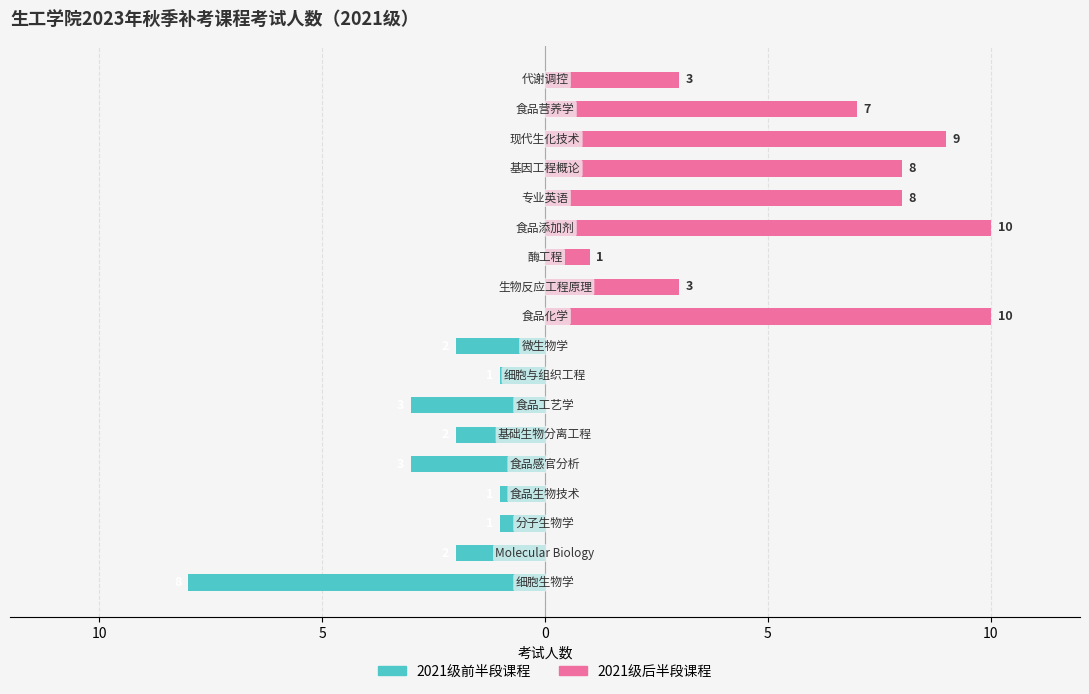

The 2021级前半段课程 series shows -1 at 7. True or false?

True